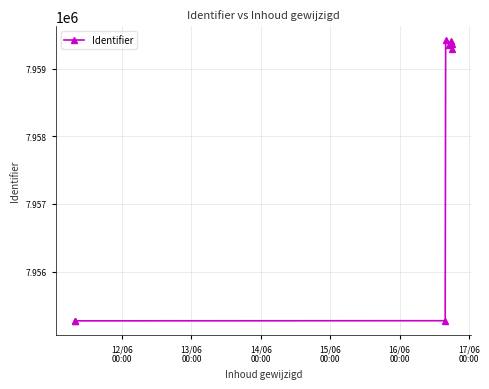

Does the chart have visible grid lines?

Yes